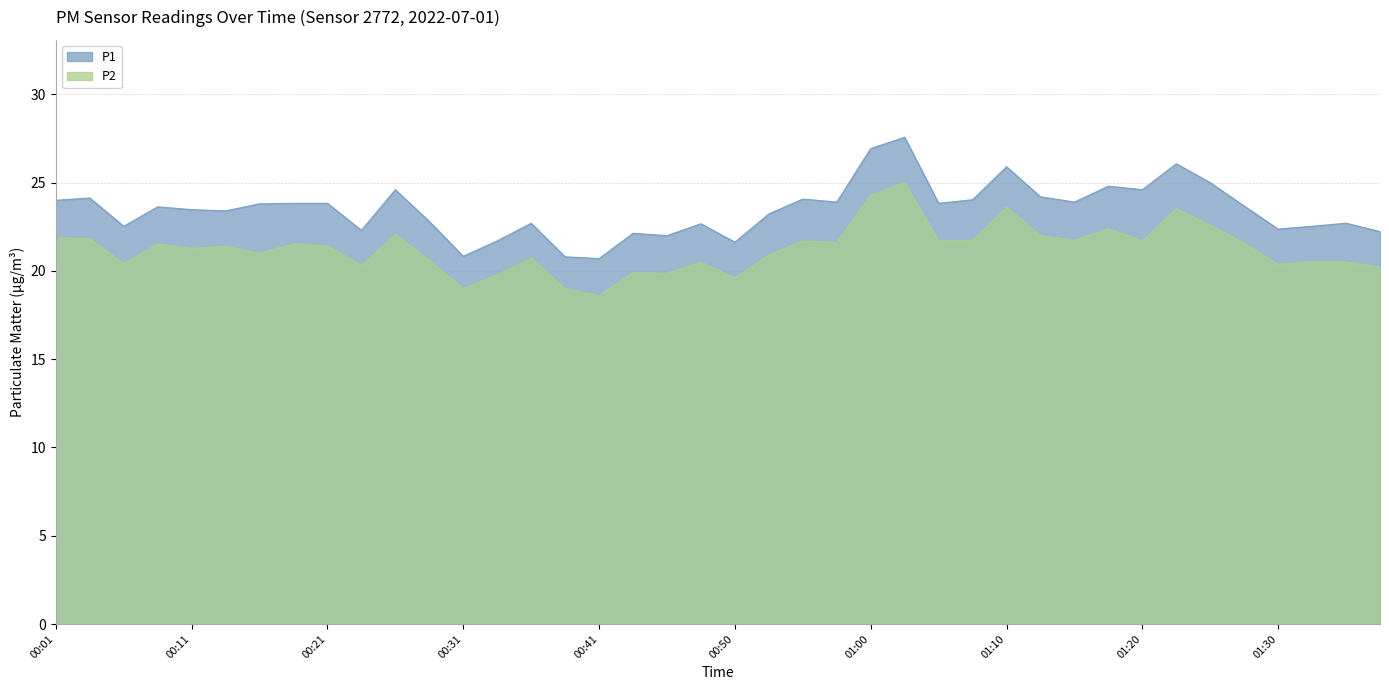

Where is the first local maximum for P2?

00:09